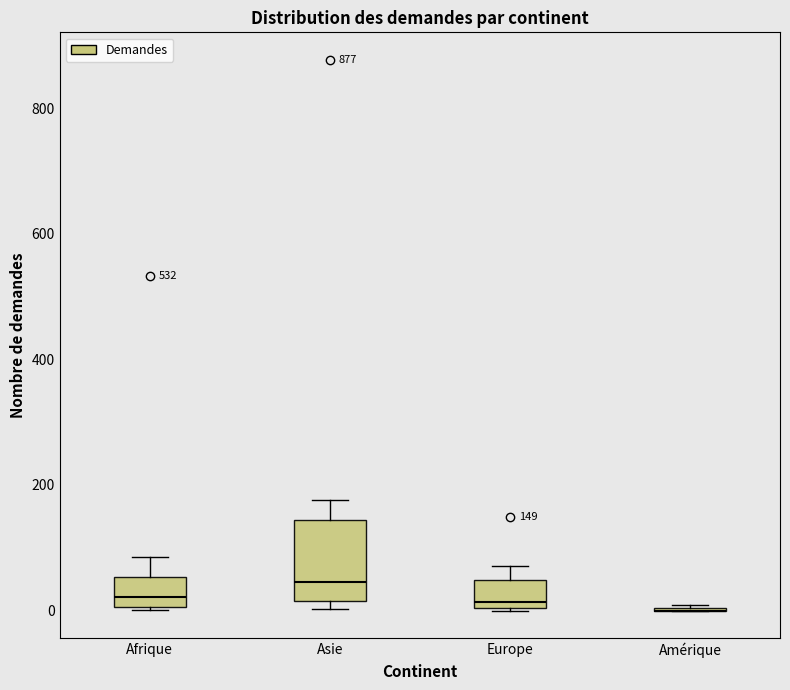

Which box is the tallest, from its lower edge to its upper edge?

Asie